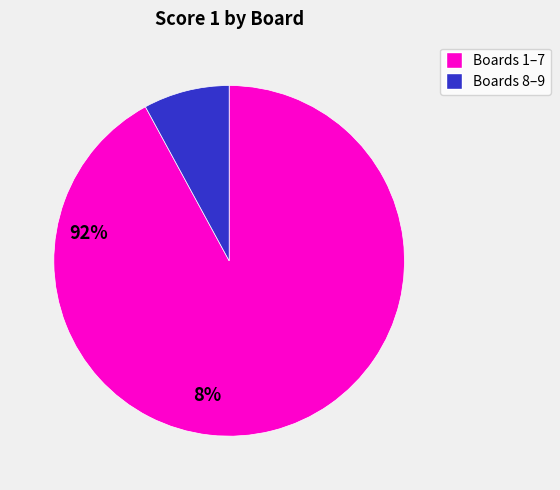

How many slices are in this pie chart?

2